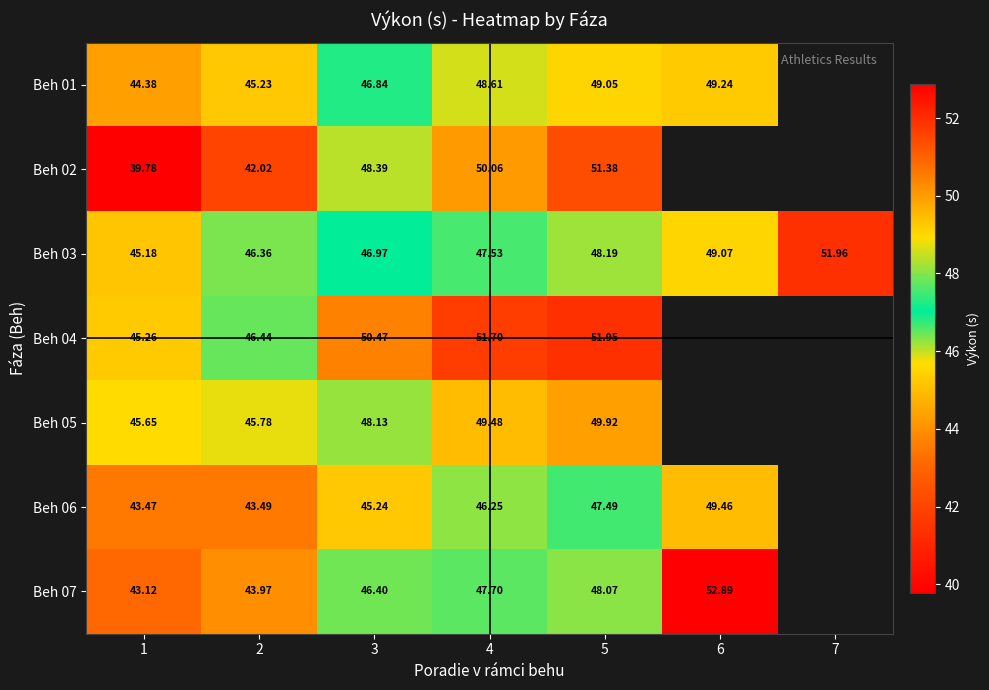

Is the value of Beh 07 at 2 greater than the value of Beh 06 at 2?

Yes